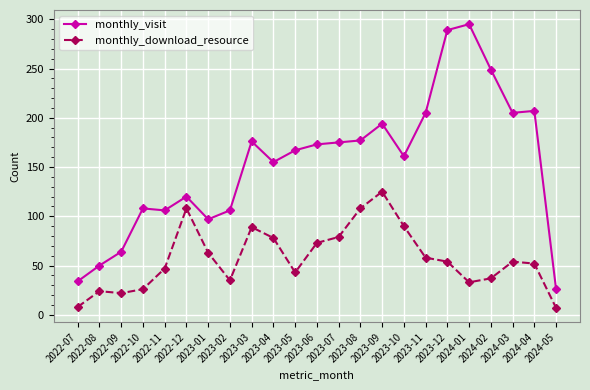

True or false: monthly_visit and monthly_download_resource cross at least once.

False